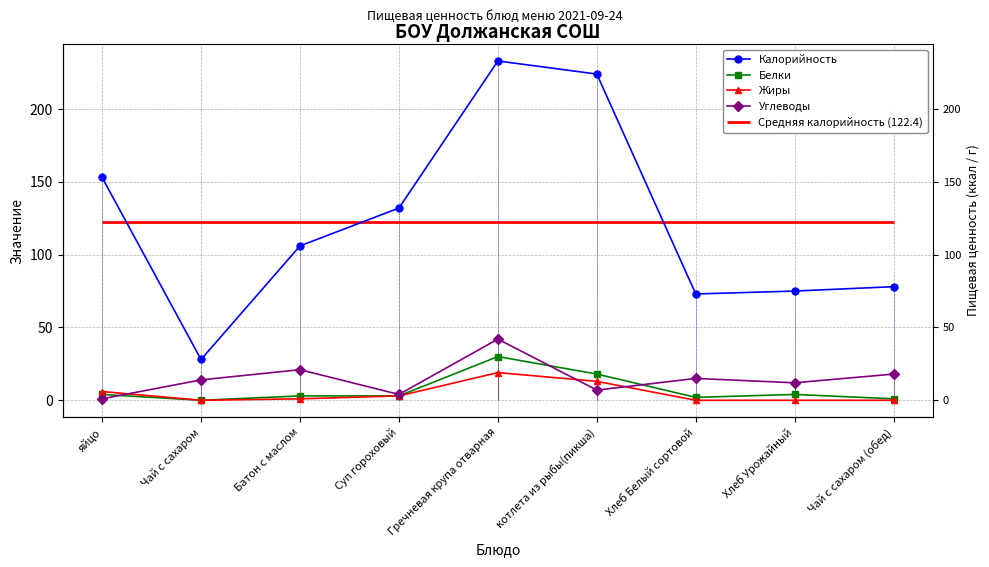

What position from the left is котлета из рыбы(пикша)?

6